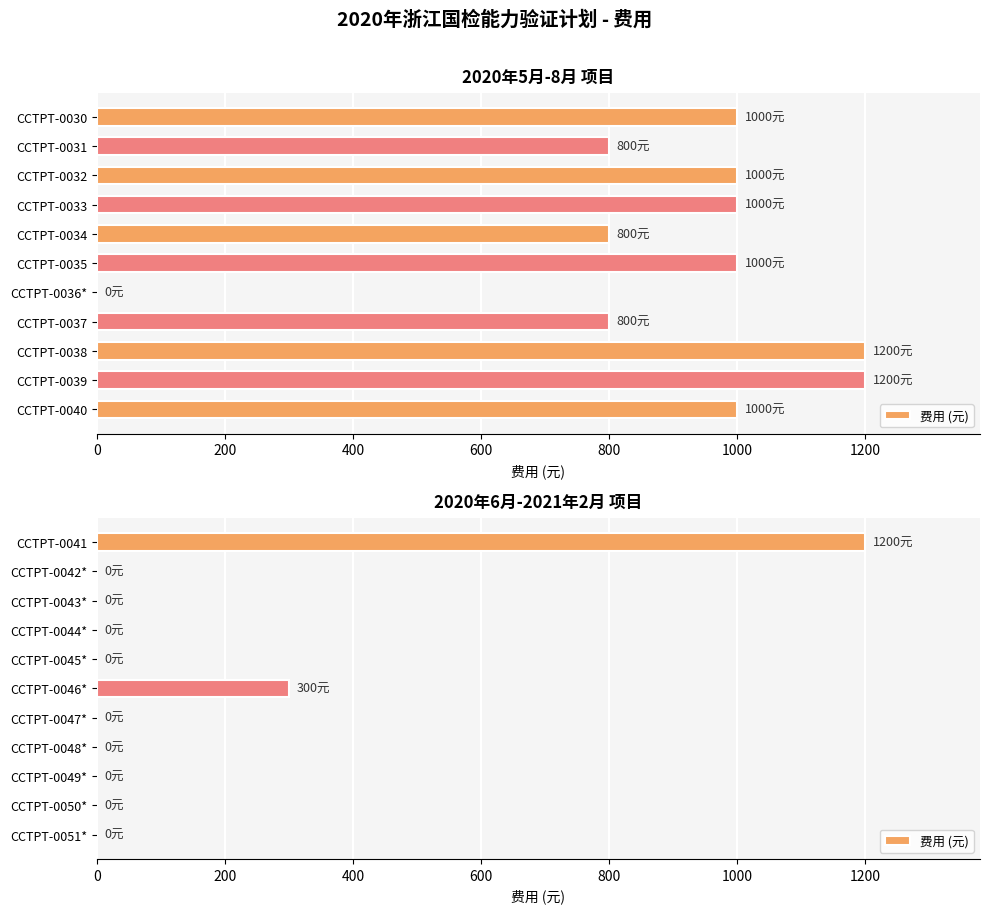

What is the average value?

136